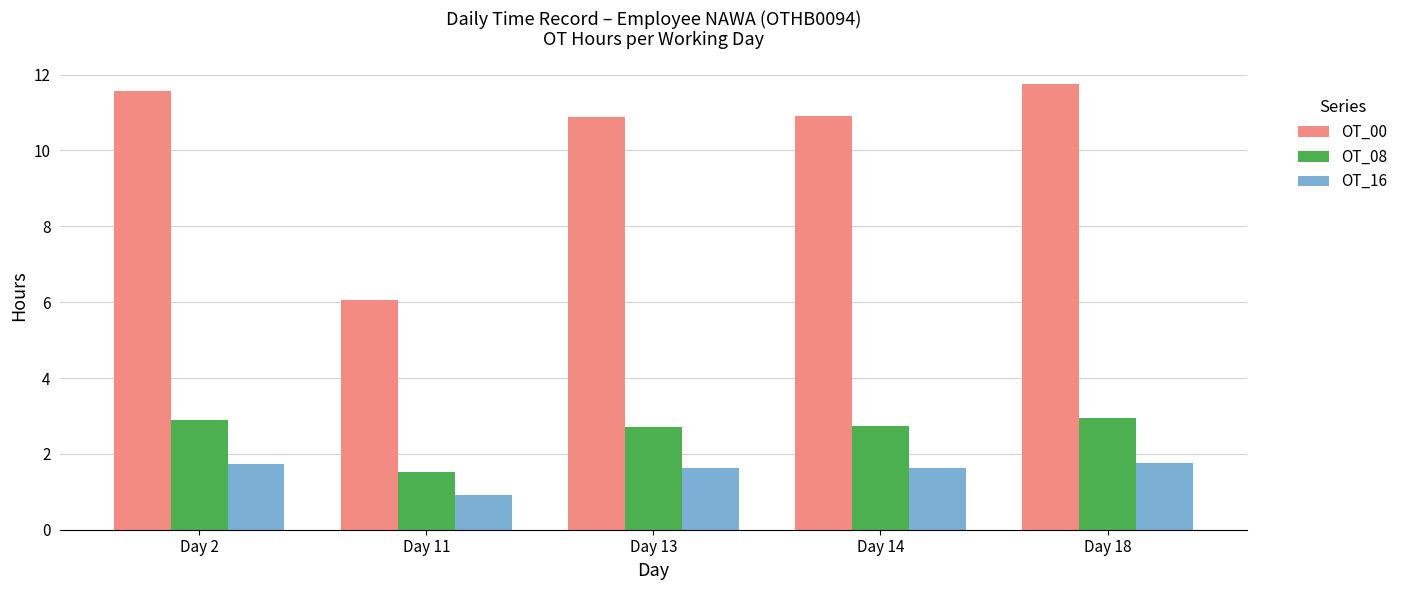

What is the difference between the OT_08 values at Day 11 and Day 2?

1.4